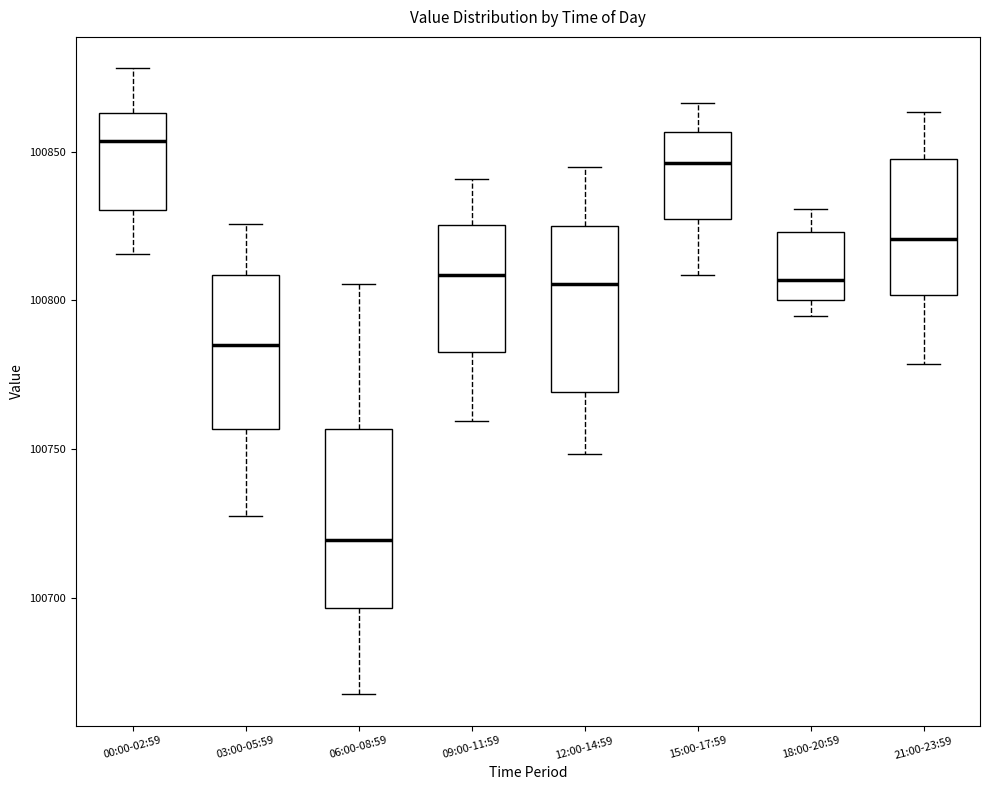

Which box's median line is the highest?

00:00-02:59